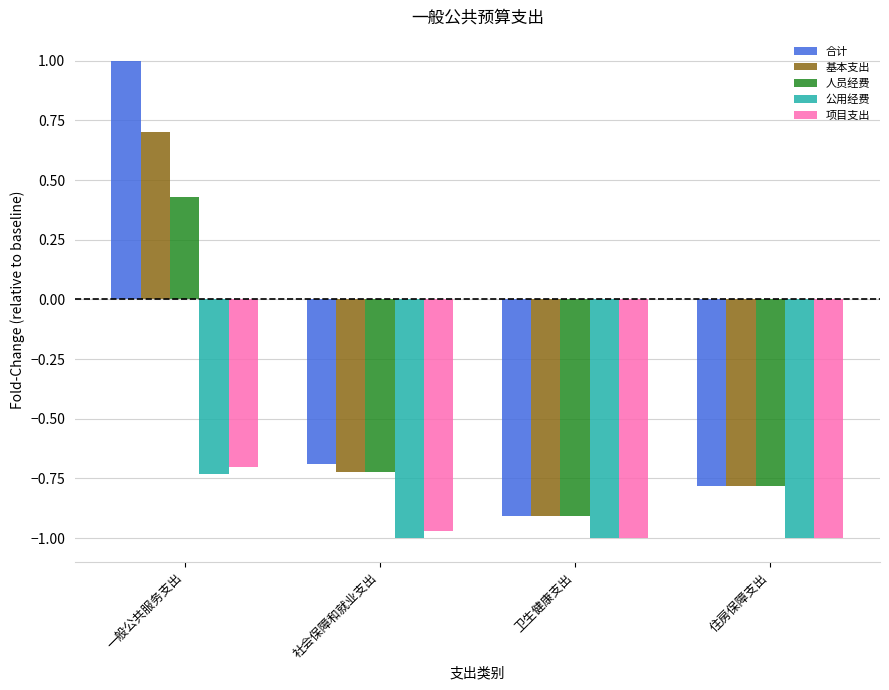

How many negative values does the 人员经费 series have?

3